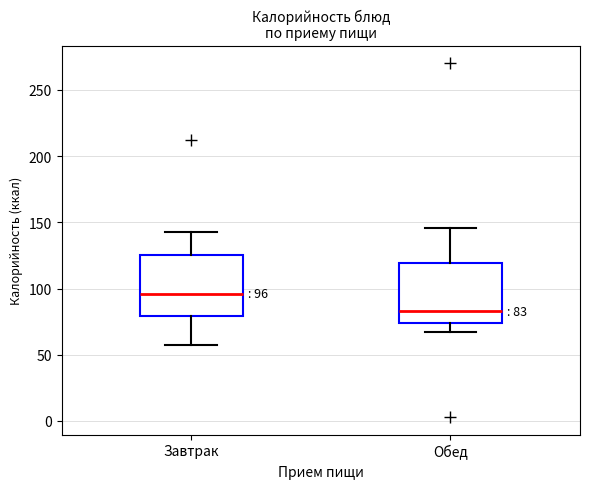

Which box's median line is the lowest?

Обед